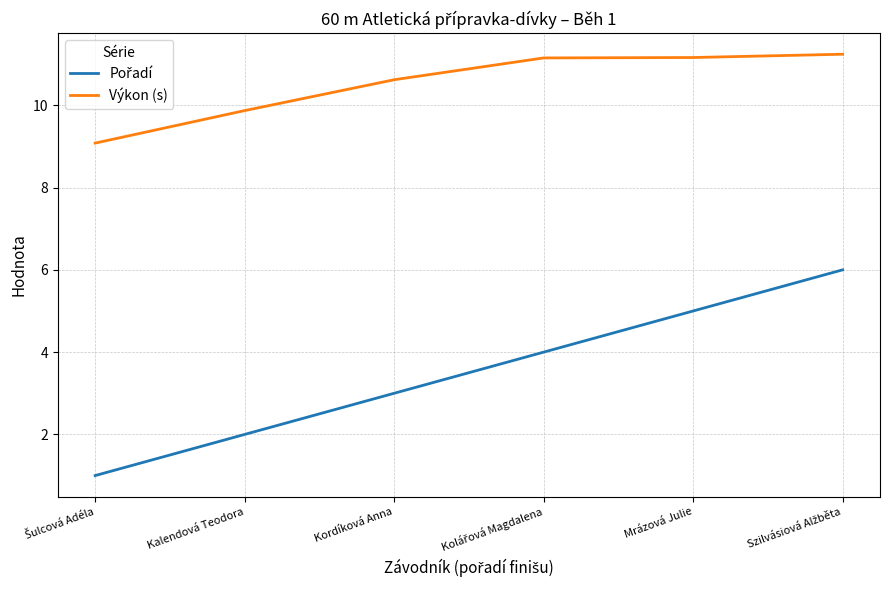

What is the smallest value displayed?

1.0